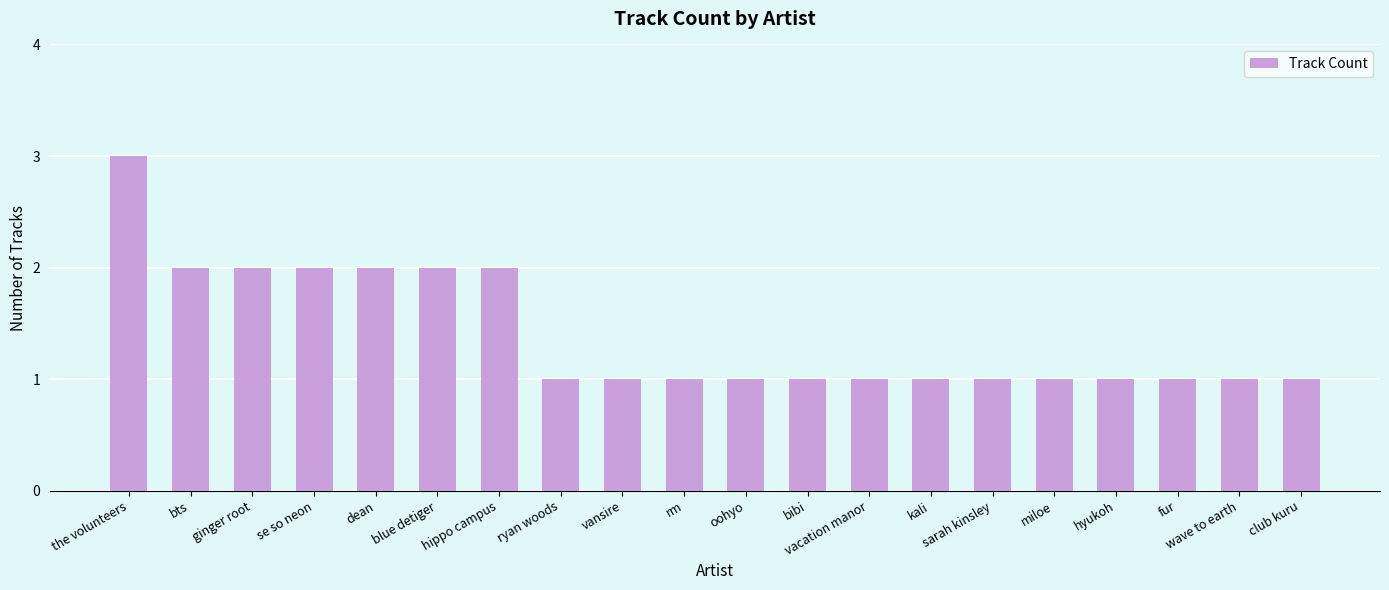

What position from the left is kali?

14